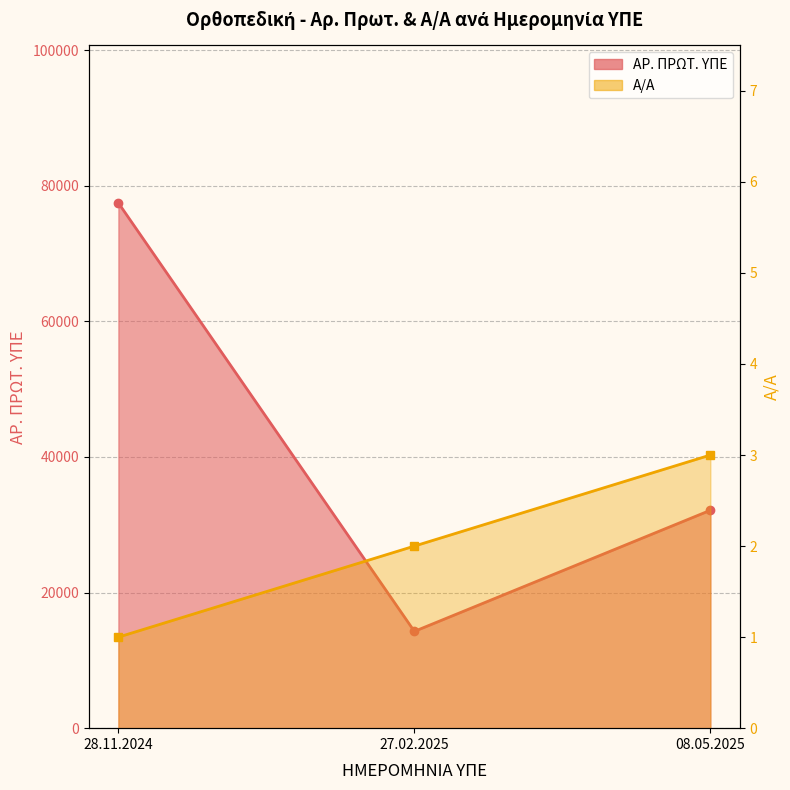

What is the highest value of the Α/Α (line) series?

3